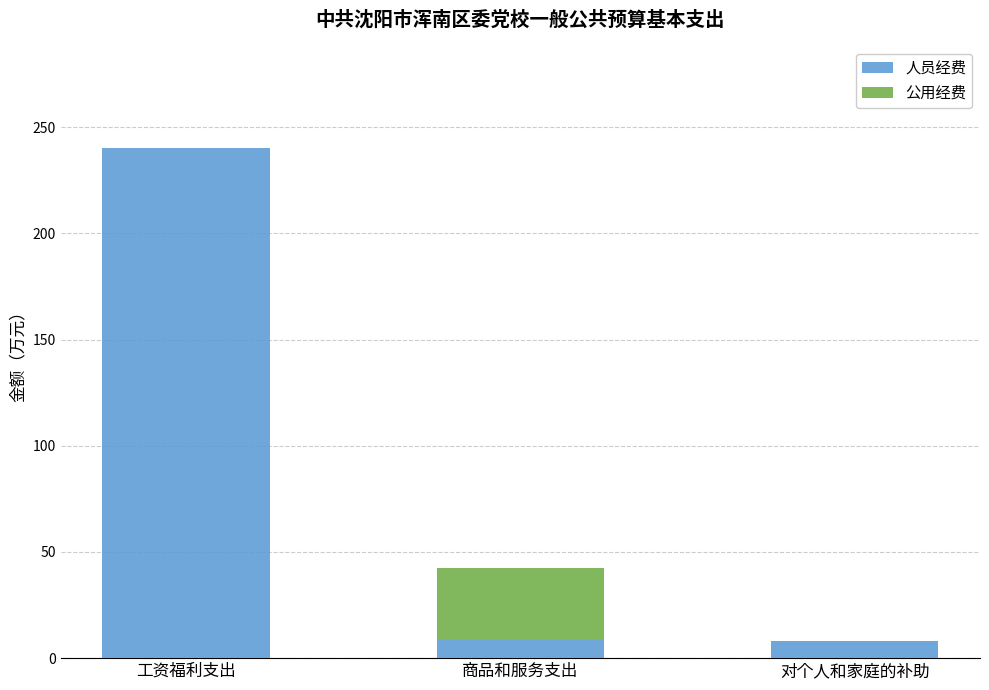

What is the highest value of the 人员经费 series?

240.2